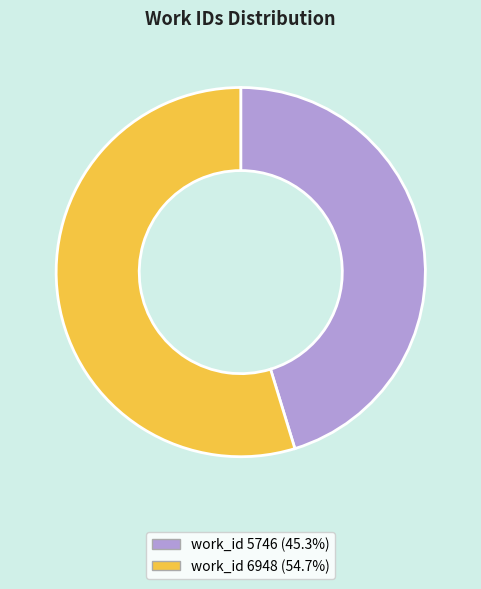

What is the ratio of the value at work_id 5746 to the value at work_id 6948?

0.8